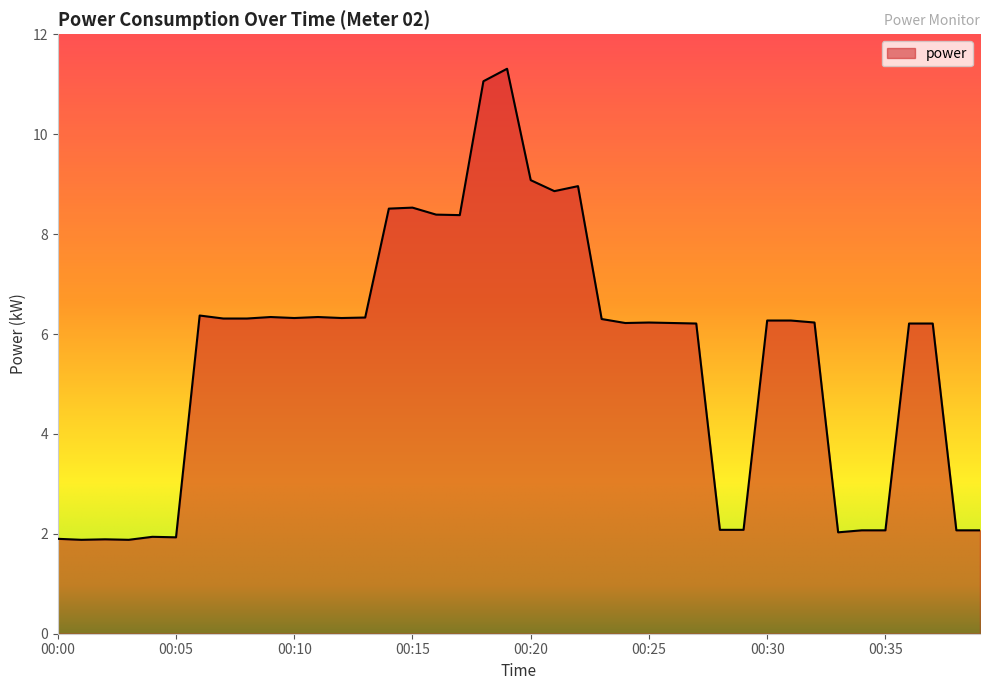

What is the difference between the maximum and minimum values?

9.4